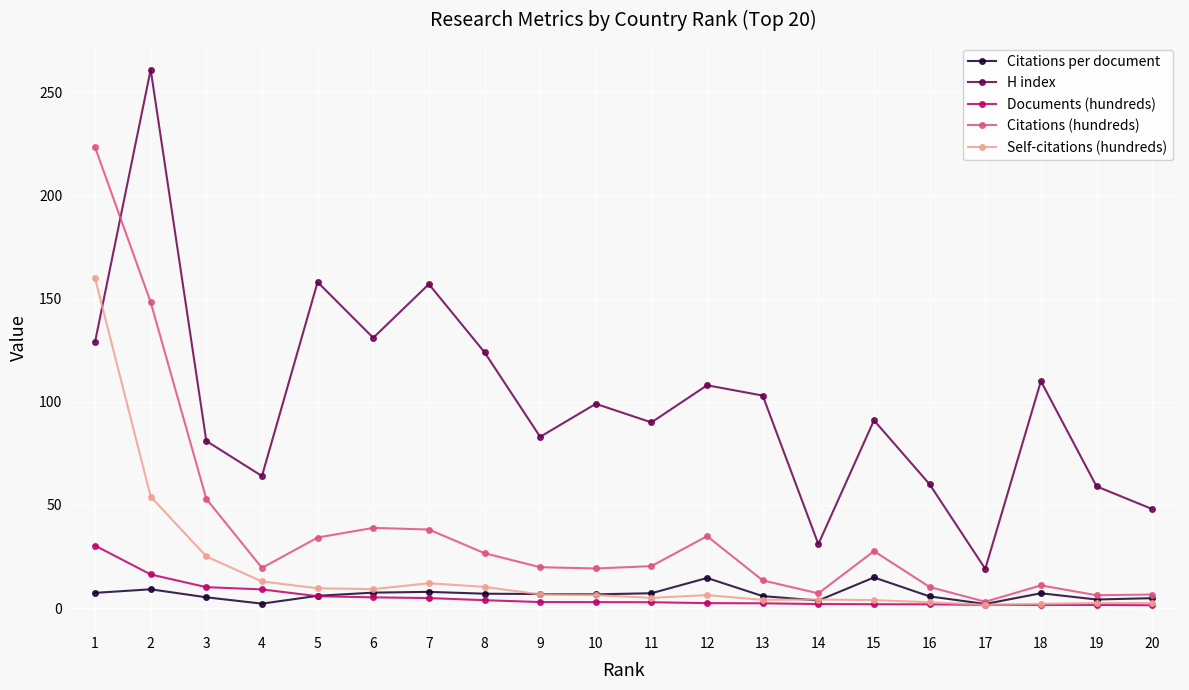

Between 10 and 19, which series saw the biggest shift?

H index